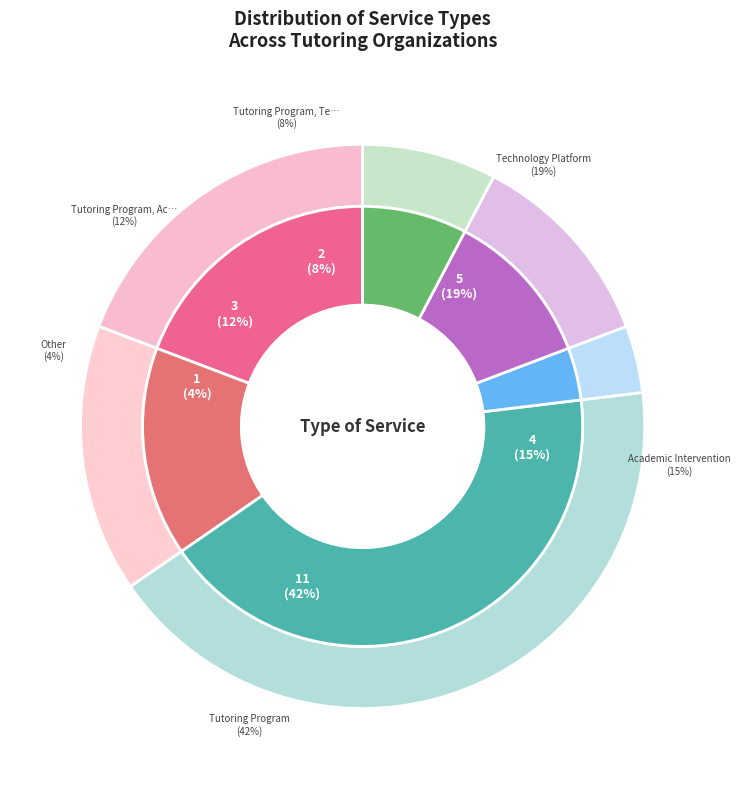

Is there any slice that represents more than half of the pie?

No